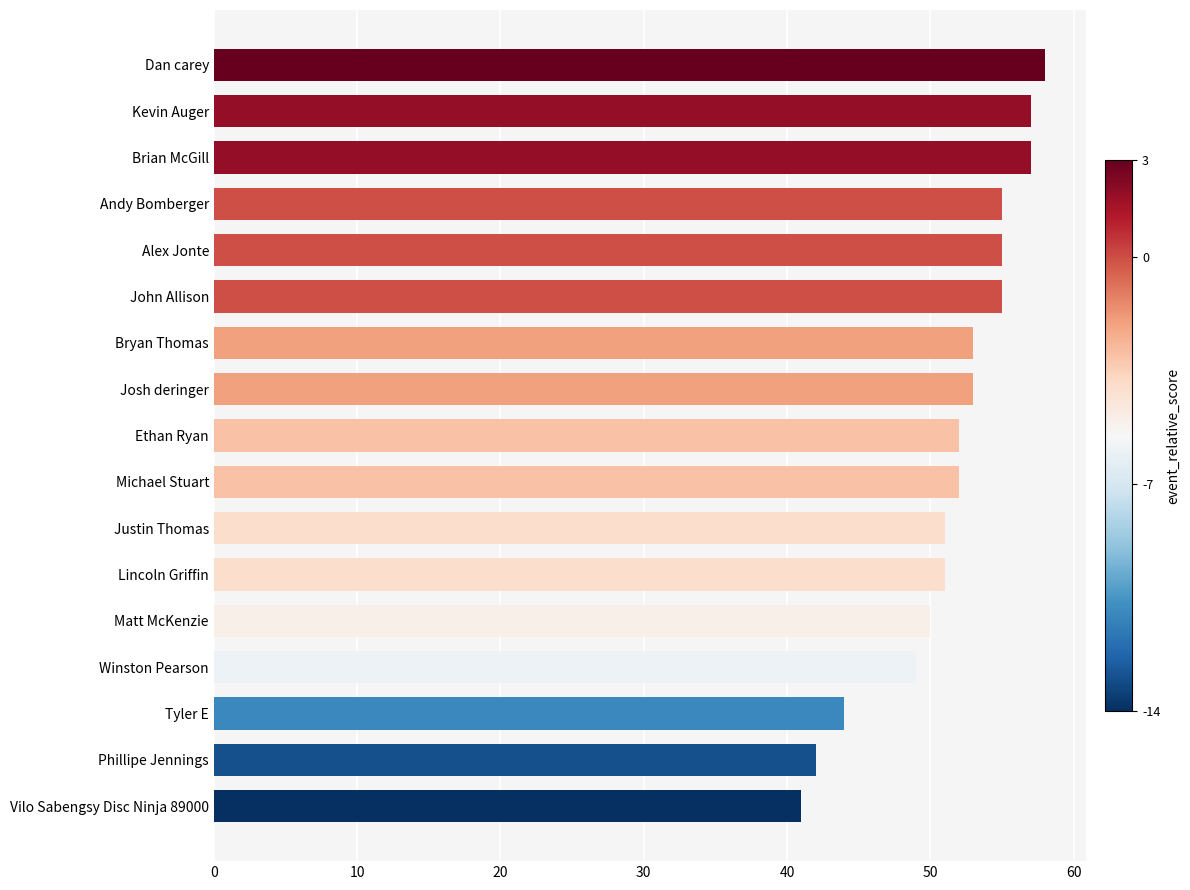

Reading top to bottom, transcribe all the data shown in this chart.

Dan carey=58	Kevin Auger=57	Brian McGill=57	Andy Bomberger=55	Alex Jonte=55	John Allison=55	Bryan Thomas=53	Josh deringer=53	Ethan Ryan=52	Michael Stuart=52	Justin Thomas=51	Lincoln Griffin=51	Matt McKenzie=50	Winston Pearson=49	Tyler E=44	Phillipe Jennings=42	Vilo Sabengsy Disc Ninja 89000=41